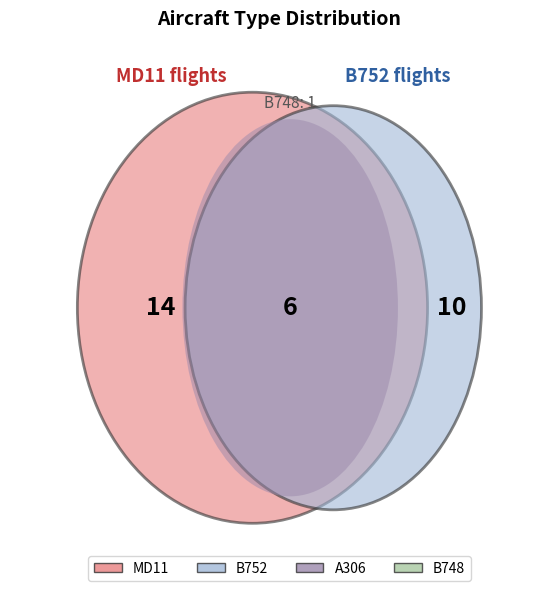

To the nearest percent, what percentage of the pie is B748?

3%